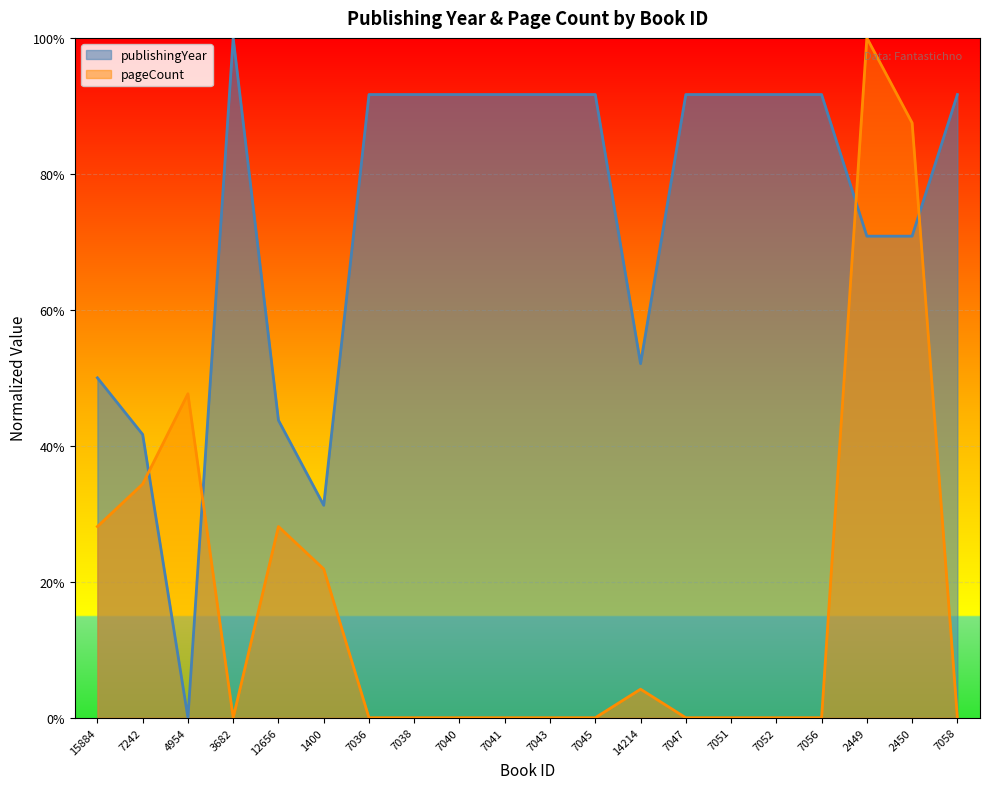

Where is publishingYear nearest to the value 0?

4954